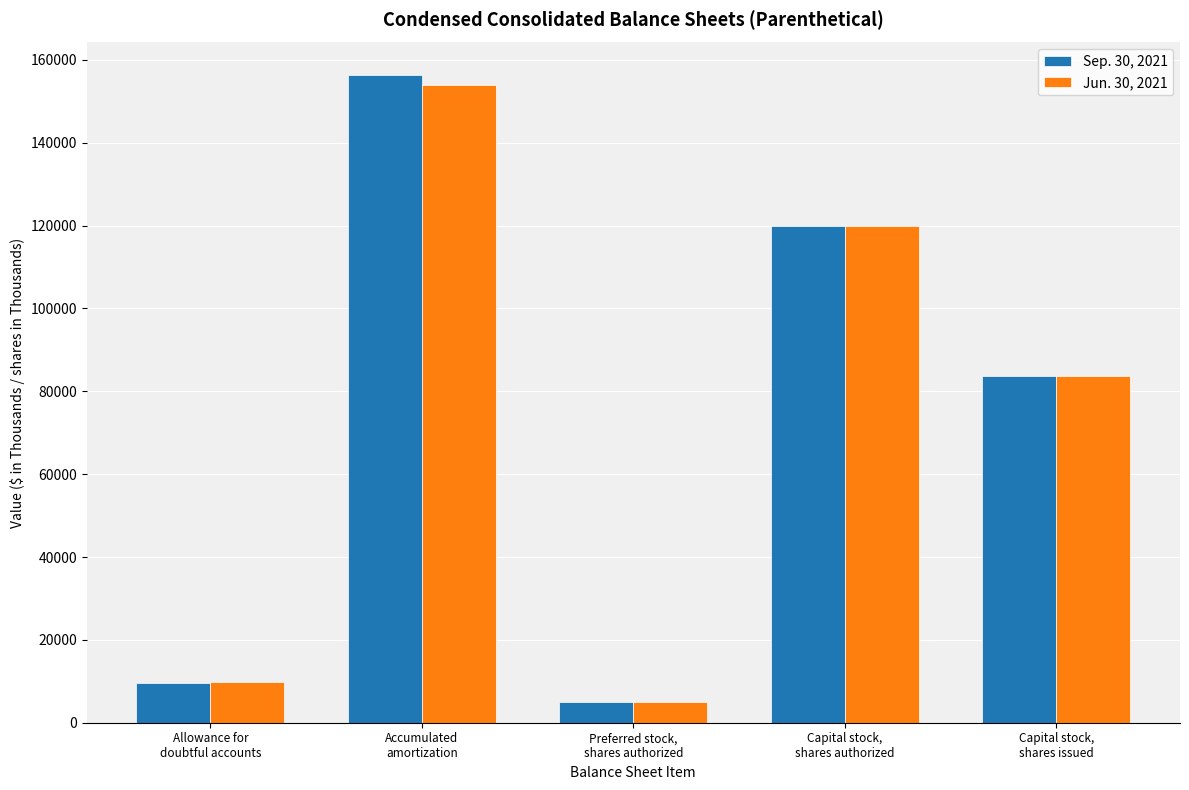

At which category is the sum across all series the highest?

Accumulated
amortization